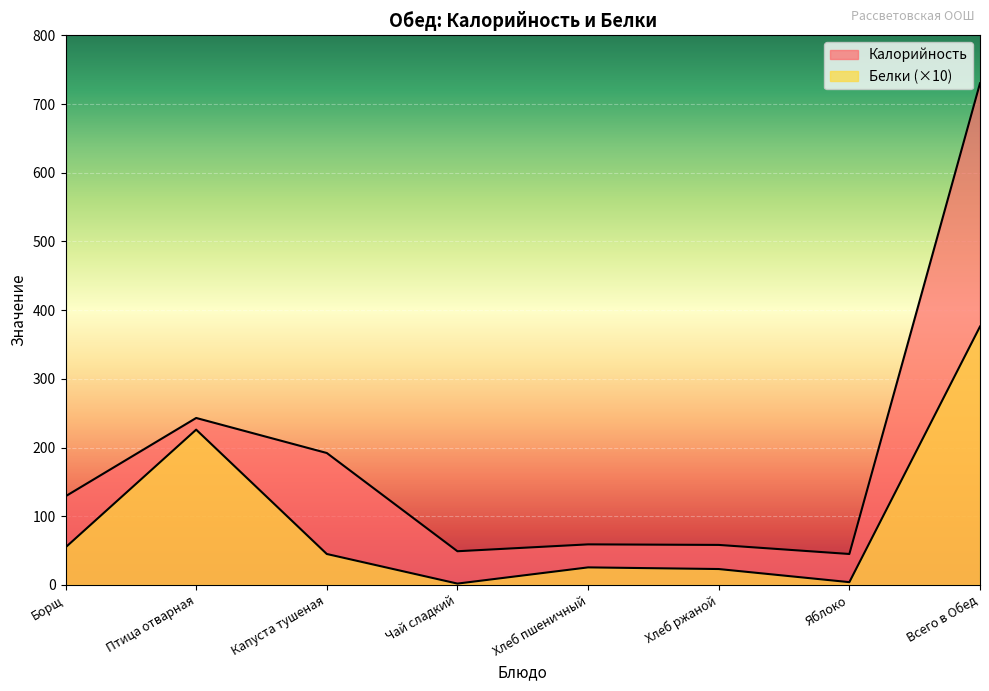

What is the sum of the Белки values at Птица отварная and Хлеб пшеничный?

251.5